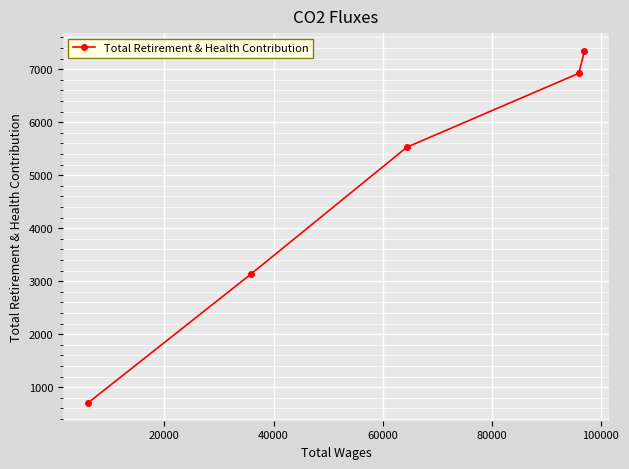

What is the greatest value displayed?

7348